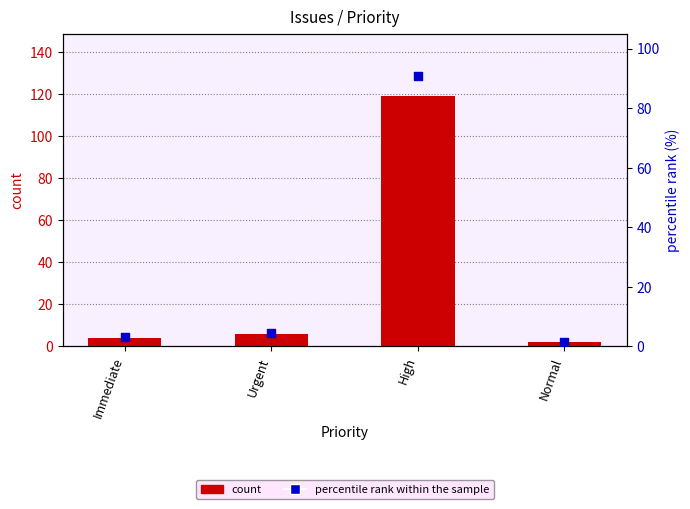

What is the total value across all series at Normal?

3.5